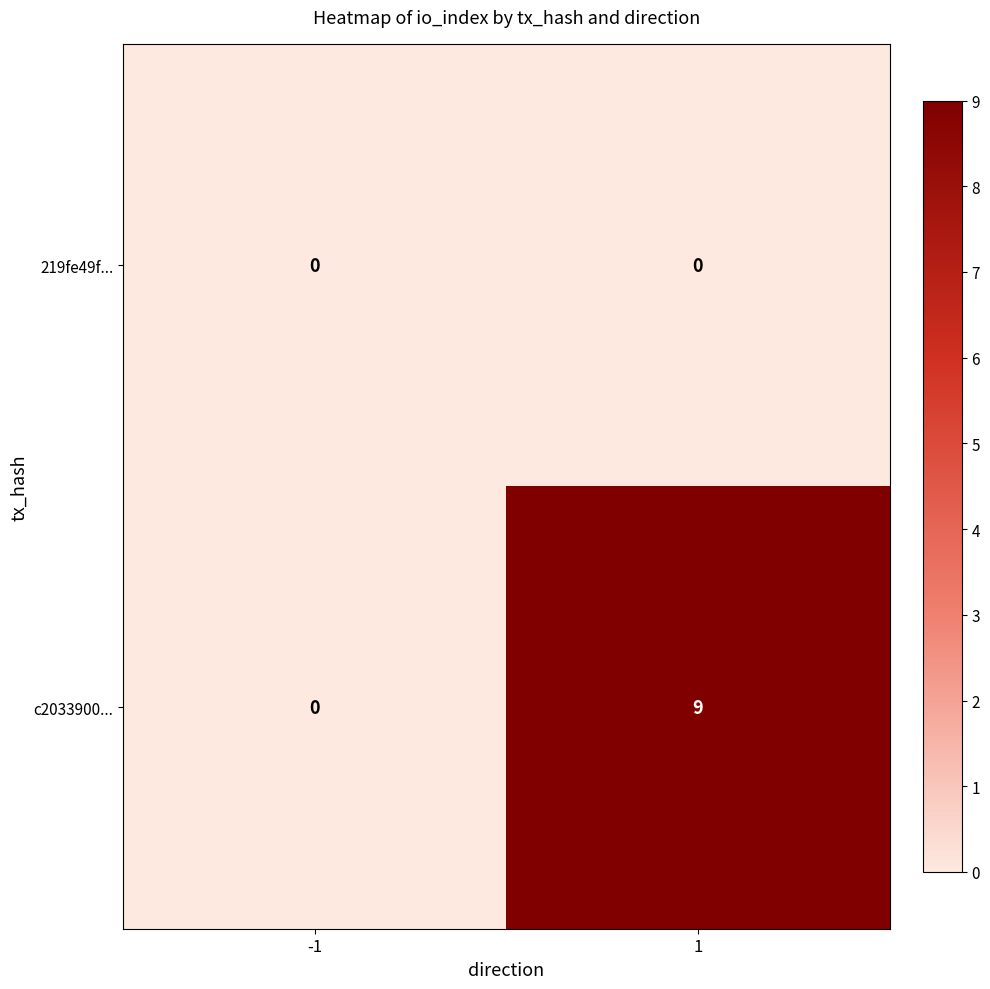

Which series has the largest total across all categories?

c2033900...